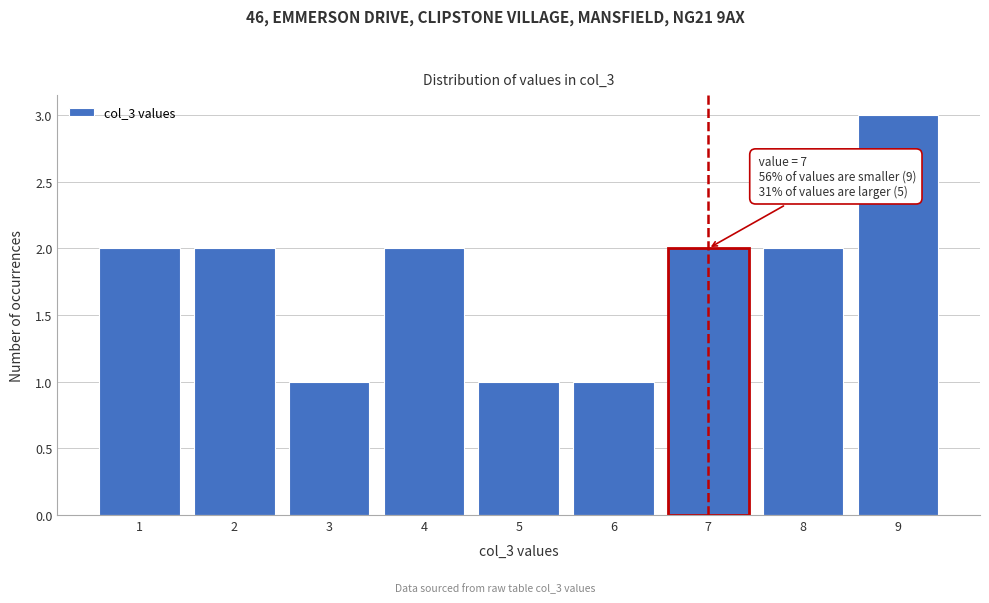

Which range on the x-axis has the tallest bar?

8.5 to 9.5